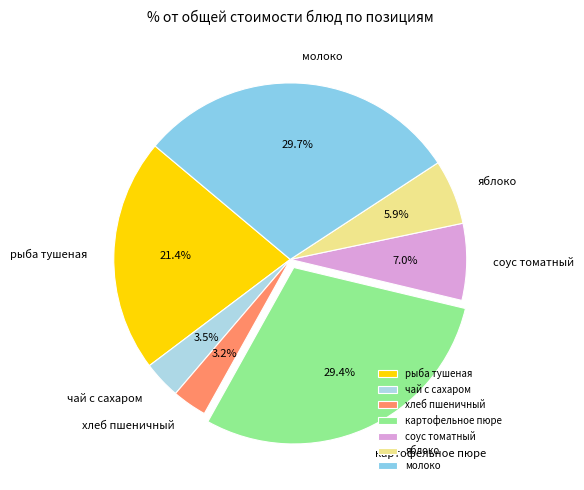

Is it true that соус томатный is 7% of the pie?

True